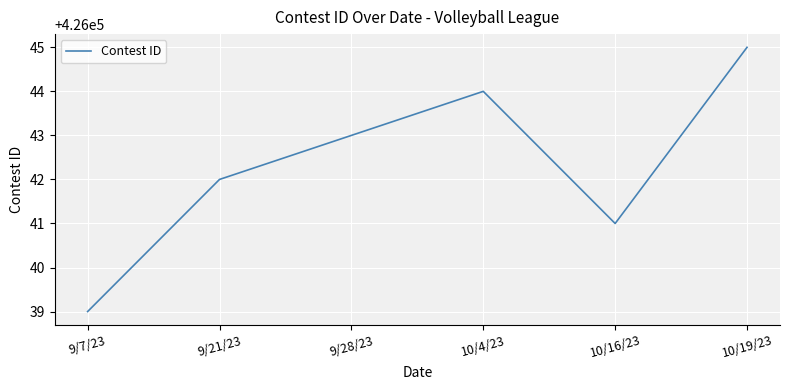

Which has a higher value, 9/21/23 or 10/19/23?

10/19/23